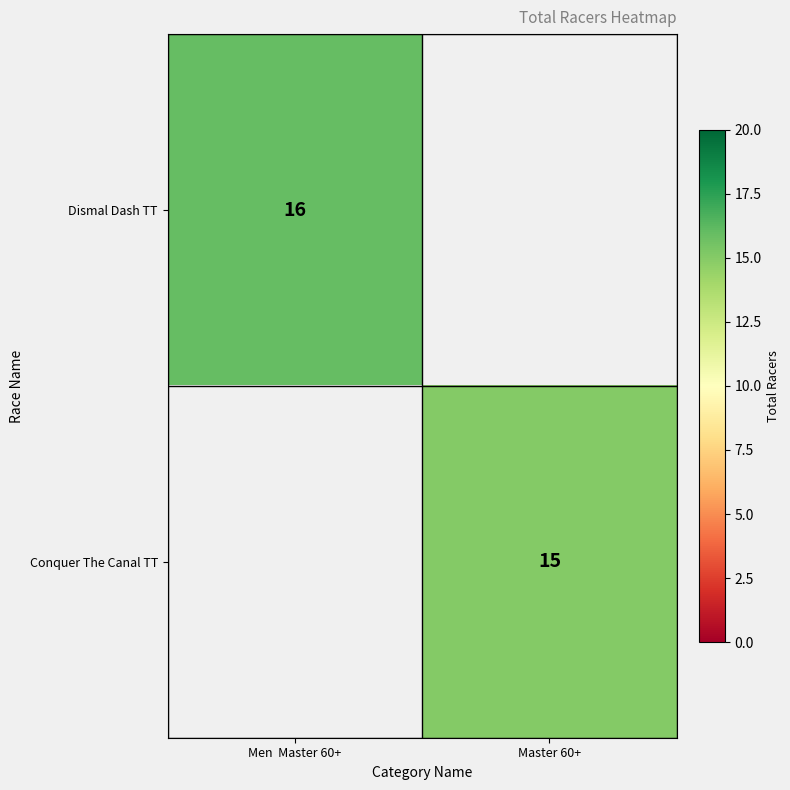

The value of Dismal Dash TT at Men  Master 60+ is 7. True or false?

False